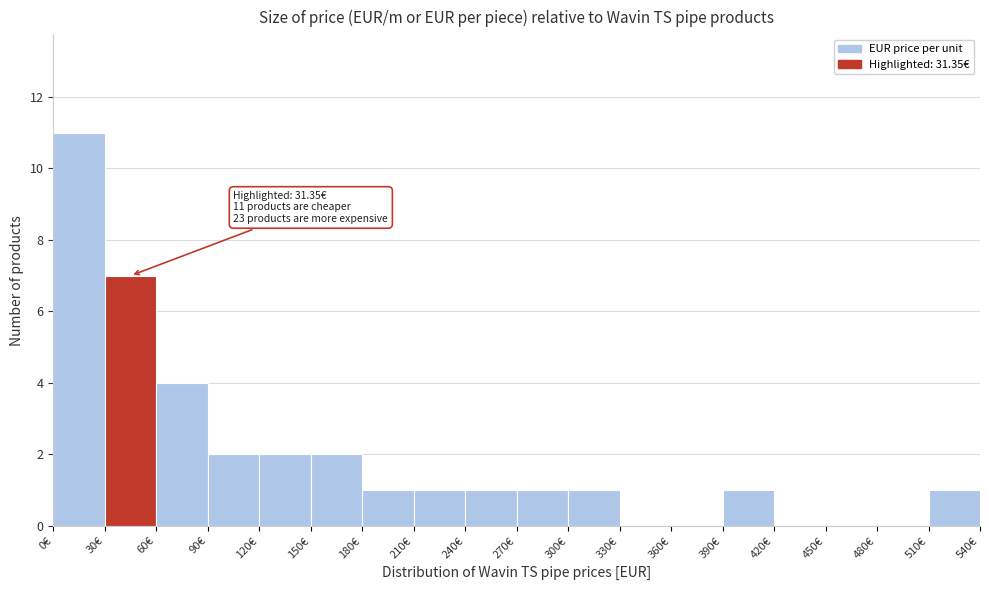

Over which range of the x-axis is the bar tallest?

0 to 30